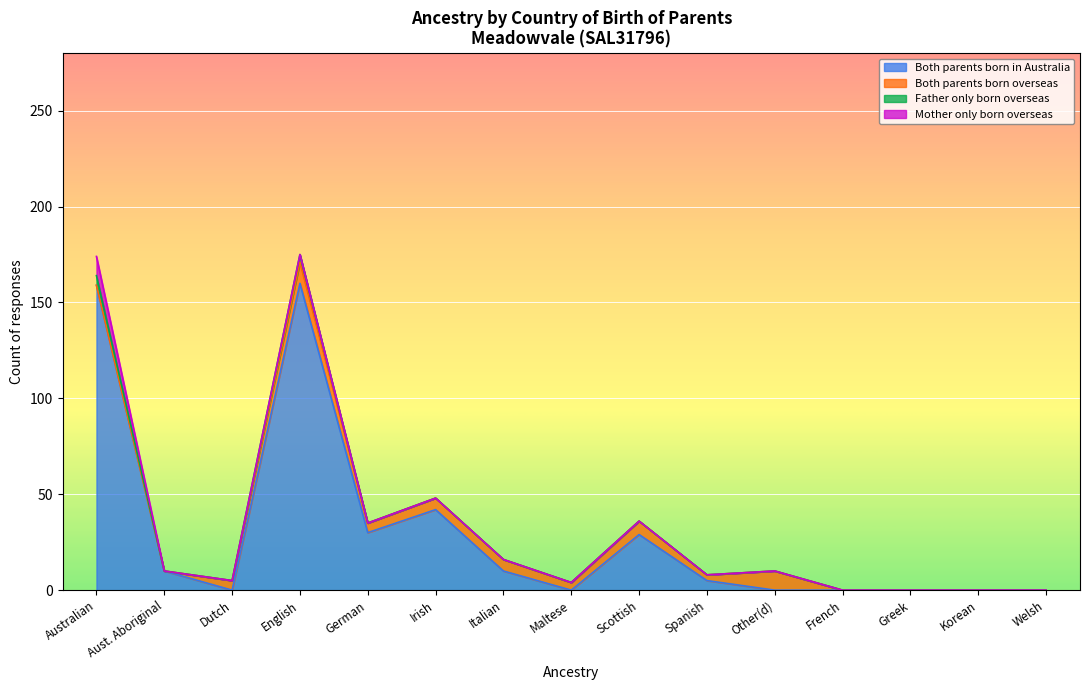

The value of Both parents born in Australia at Welsh is 0. True or false?

True